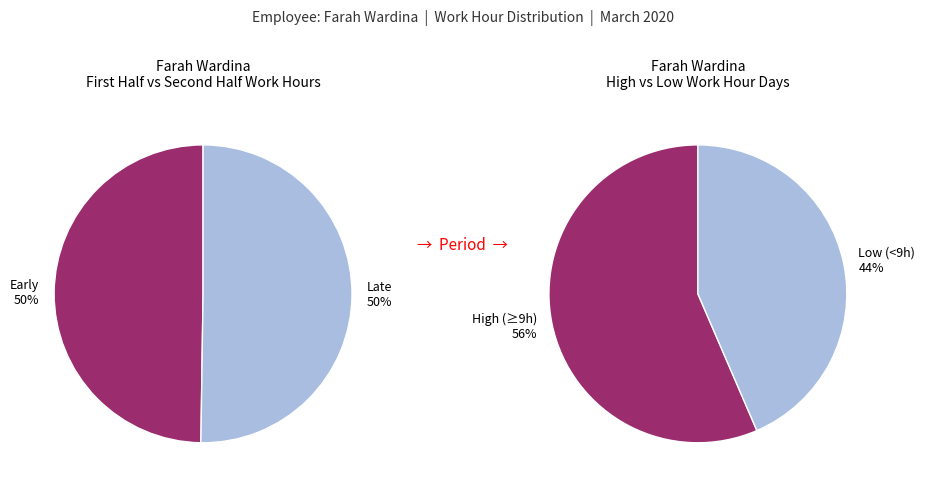

Is it true that Day 16 is 1% of the pie?

False